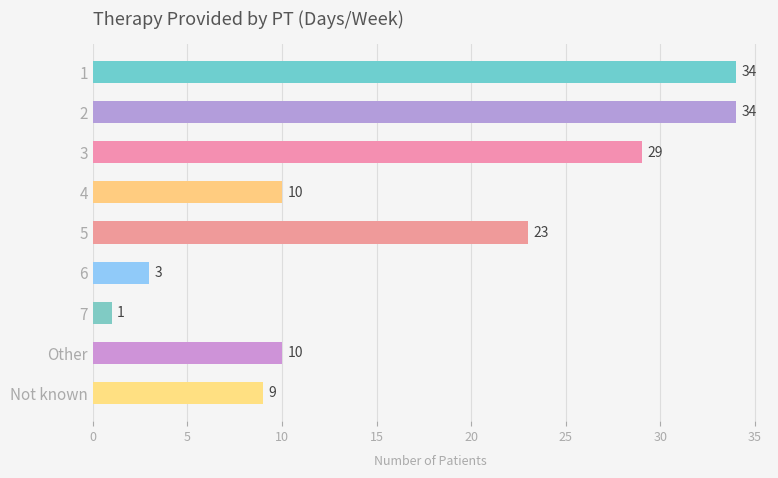

Reading top to bottom, extract all data points from this chart.

34	34	29	10	23	3	1	10	9